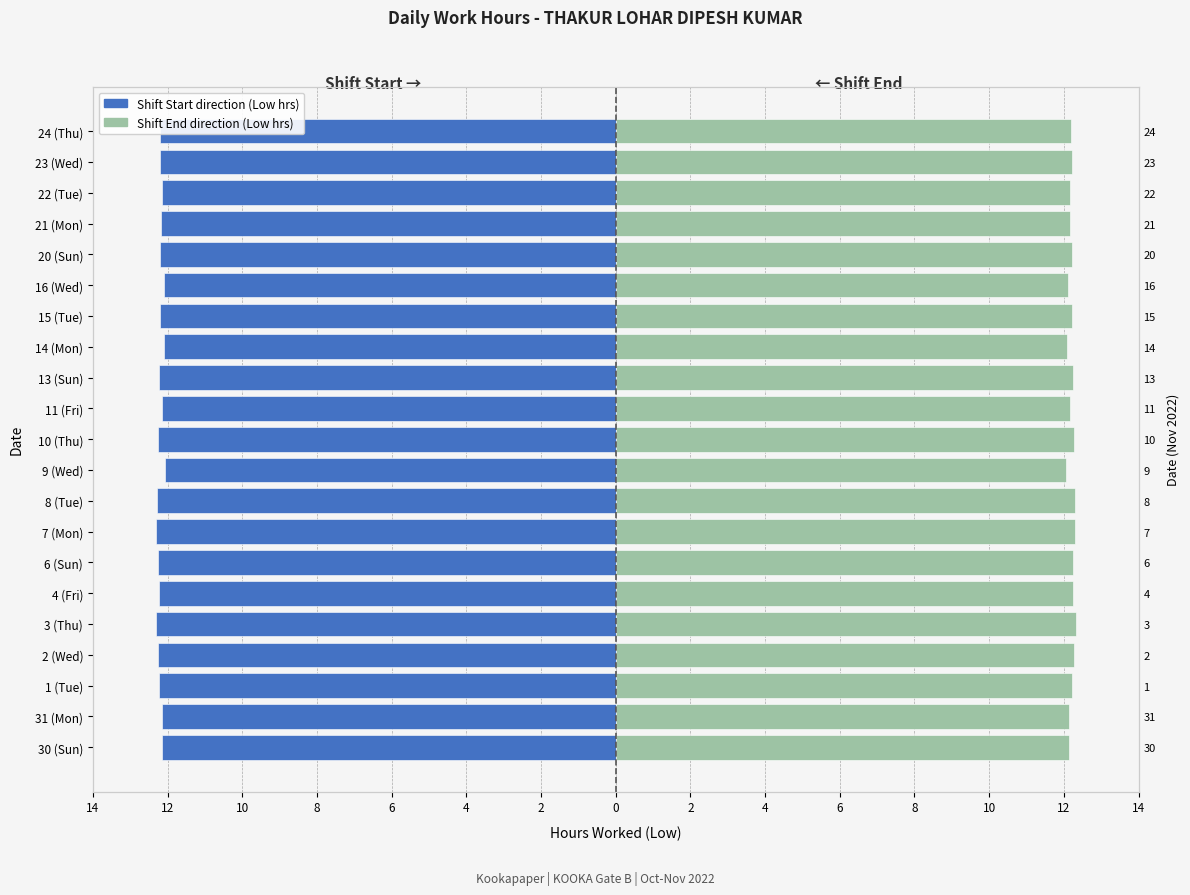

What is the difference between the highest and lowest values at 7 (Mon)?

24.6